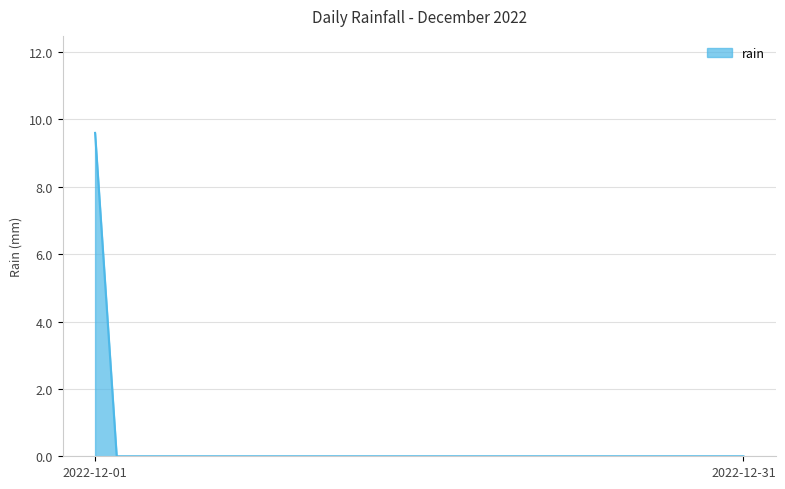

Reading left to right, list all the values displayed in this chart.

9.6	0.0	0.0	0.0	0.0	0.0	0.0	0.0	0.0	0.0	0.0	0.0	0.0	0.0	0.0	0.0	0.0	0.0	0.0	0.0	0.0	0.0	0.0	0.0	0.0	0.0	0.0	0.0	0.0	0.0	0.0